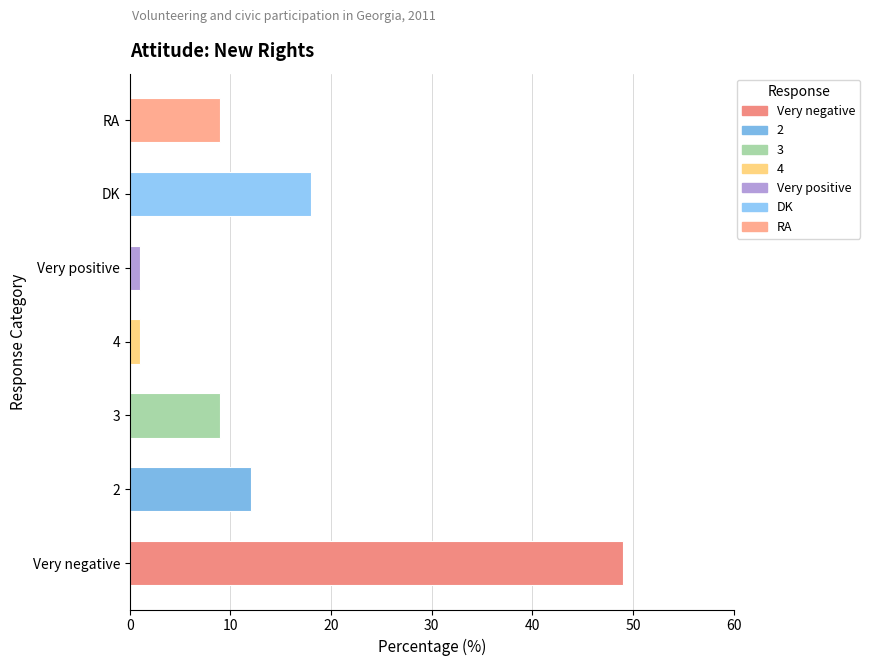

What is the smallest value displayed?

1